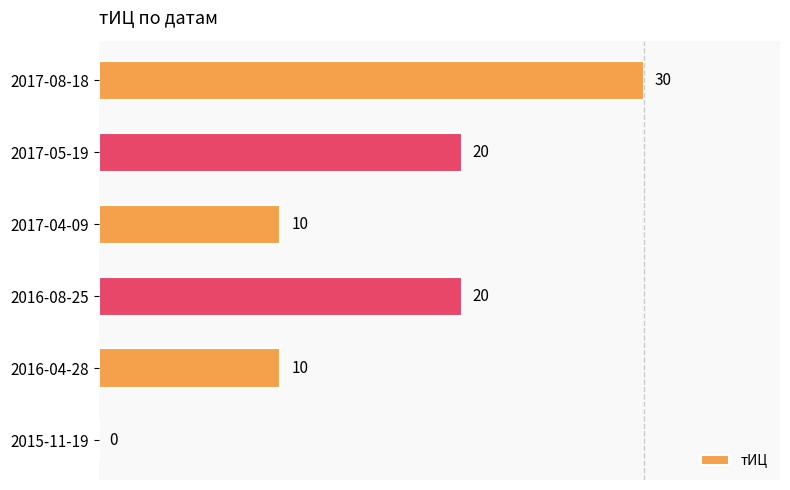

What is the sum of all values?

90